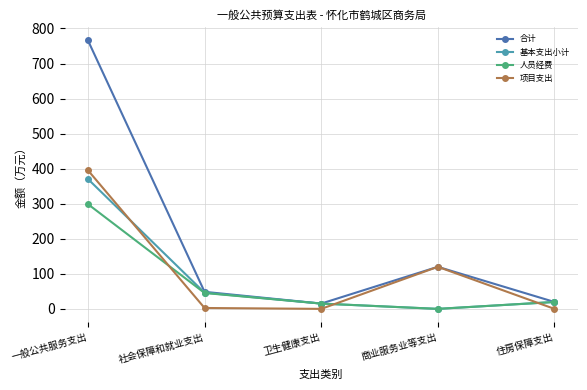

Where does the 基本支出小计 series first go above 19?

一般公共服务支出